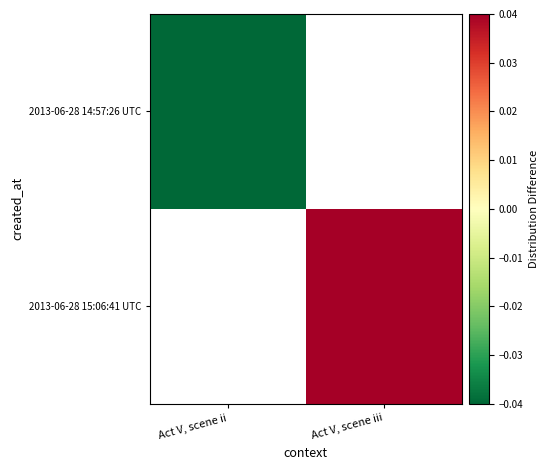

Which series has the largest range (max minus min)?

2013-06-28 14:57:26 UTC